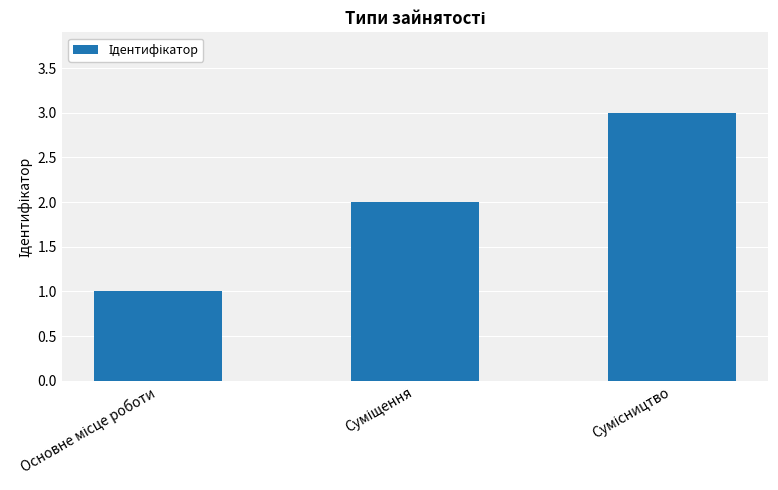

What is the value of the 2nd bar from the left?

2